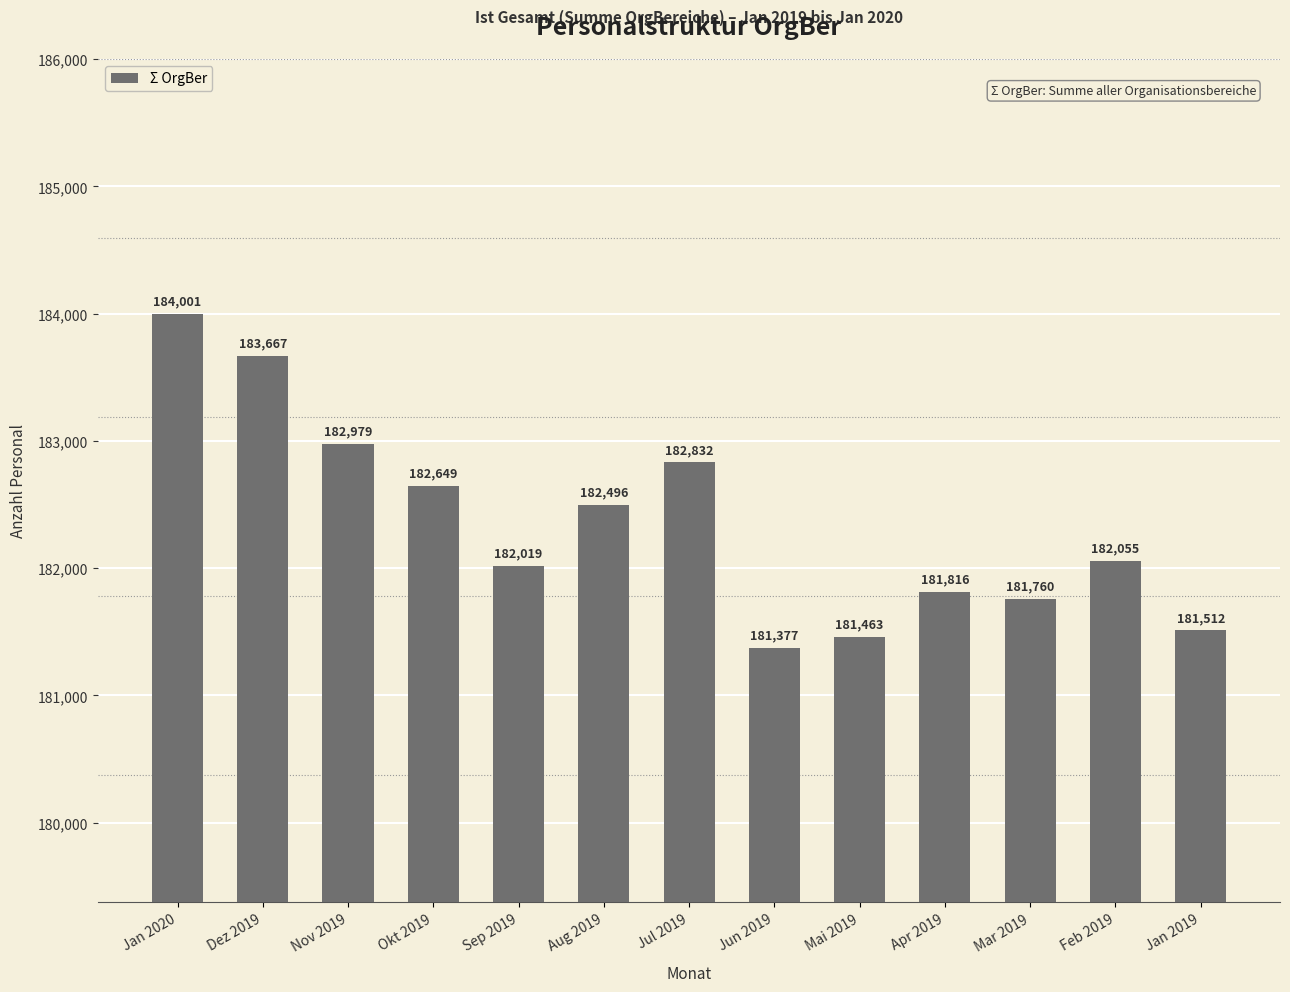

How many distinct data groups are displayed?

1